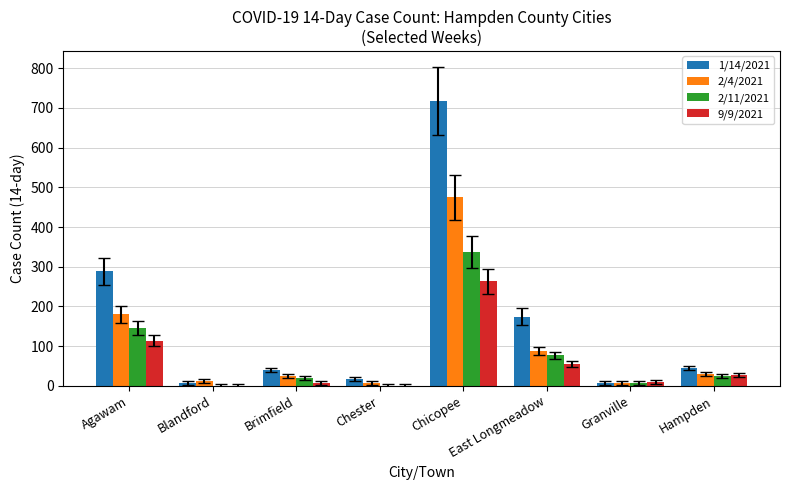

What is the spread (max minus min) of values at Chester?

17